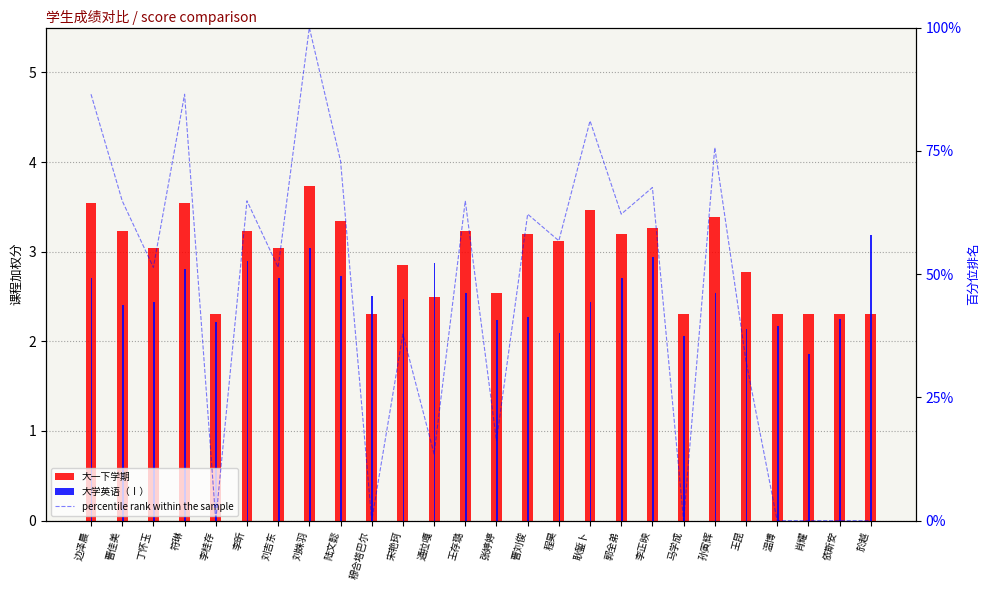

What is the difference between the second highest and second lowest values in the 大学英语（Ⅰ） series?

1.0